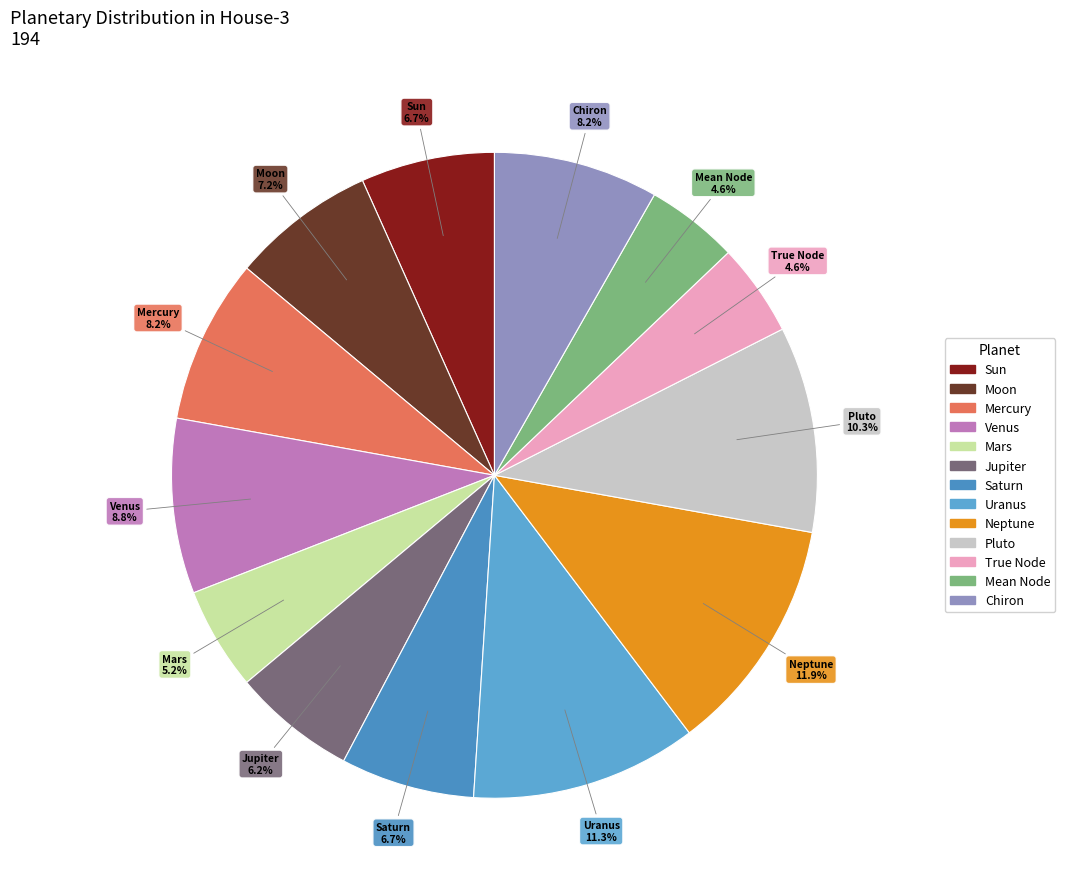

Between Jupiter and Mean Node, which is larger?

Jupiter